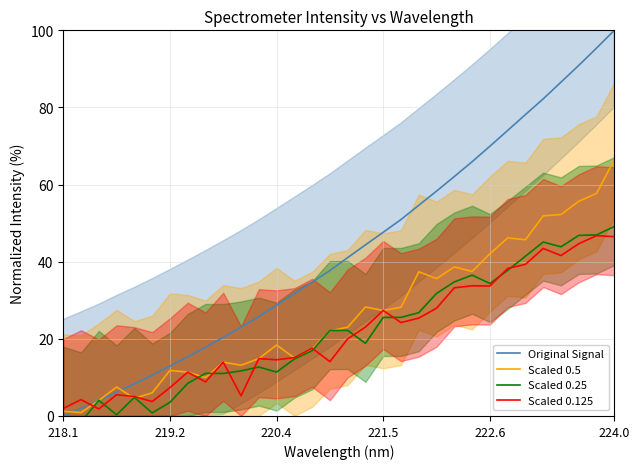

Count the number of data series in this chart.

4